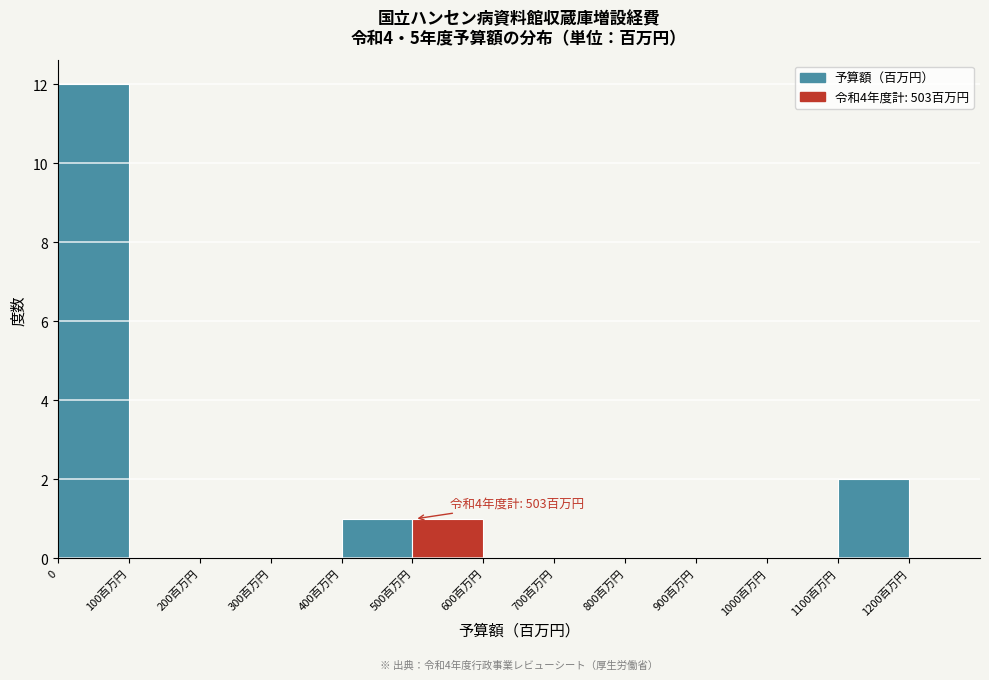

Reading right to left, transcribe all the data shown in this chart.

1100百万円=2	1000百万円=0	900百万円=0	800百万円=0	700百万円=0	600百万円=0	500百万円=1	400百万円=1	300百万円=0	200百万円=0	100百万円=0	0=12